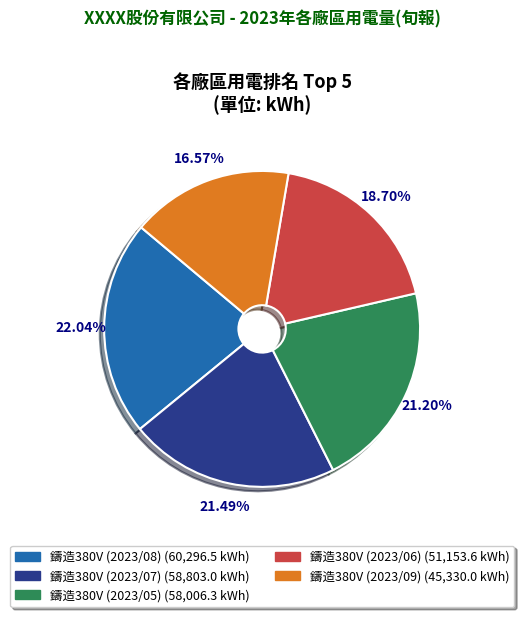

What portion of the pie excludes 鑄造380V (2023/08)?

78.0%